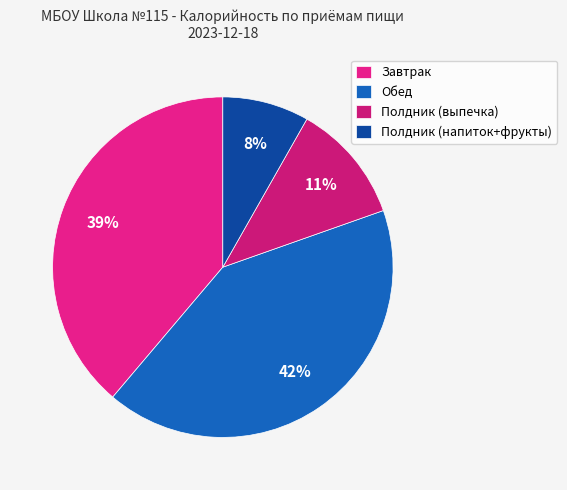

Which category has the biggest portion of the pie?

Обед